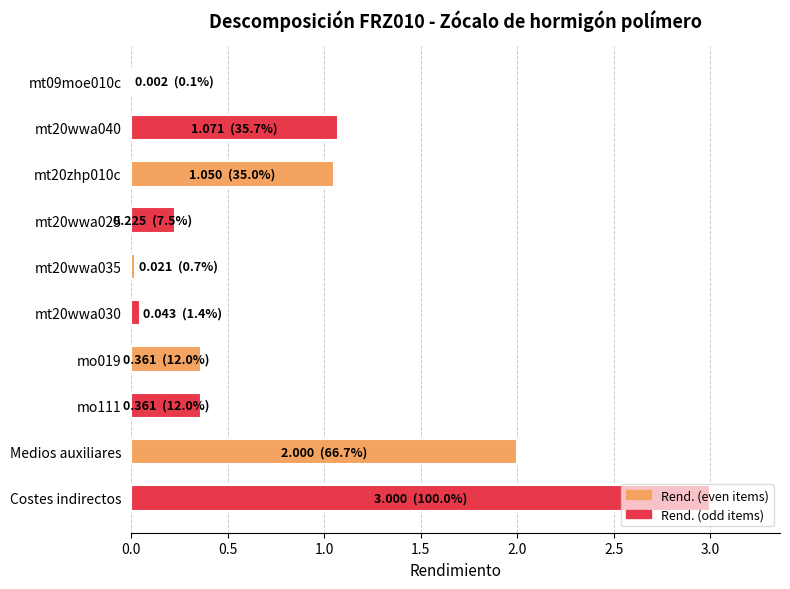

At which category is the sum across all series the highest?

Medios auxiliares